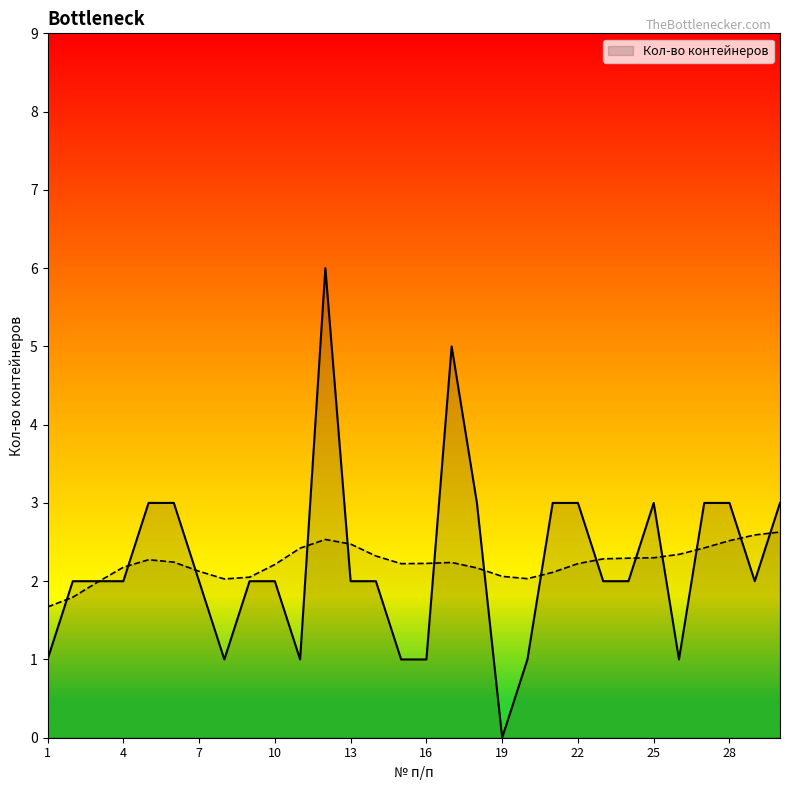

Reading right to left, what are all the values shown in this chart?

30=3	29=2	28=3	27=3	26=1	25=3	24=2	23=2	22=3	21=3	20=1	19=0	18=3	17=5	16=1	15=1	14=2	13=2	12=6	11=1	10=2	9=2	8=1	7=2	6=3	5=3	4=2	3=2	2=2	1=1